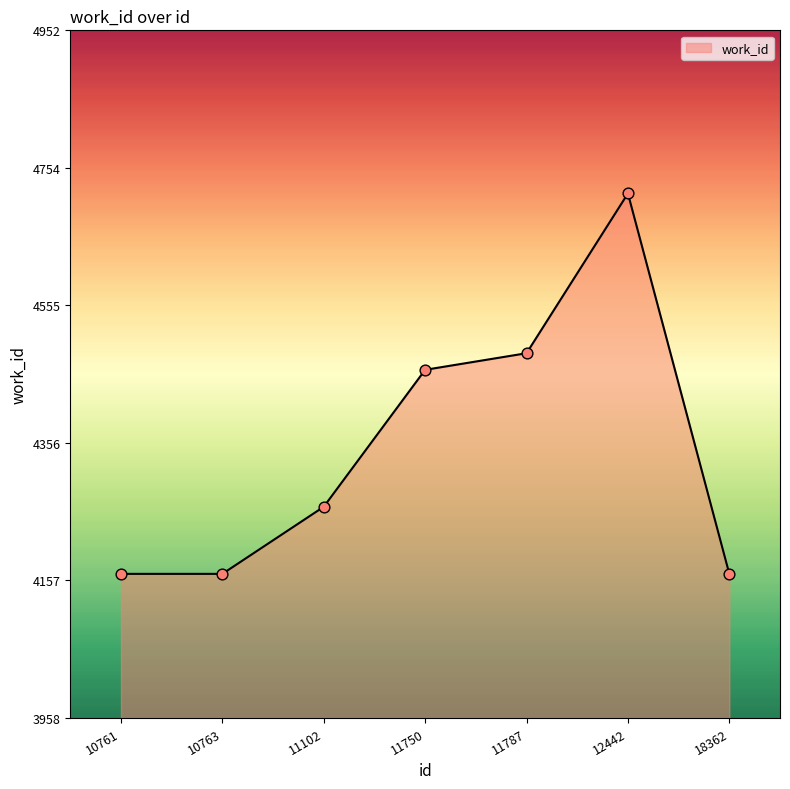

Which has a higher value, 11102 or 18362?

11102